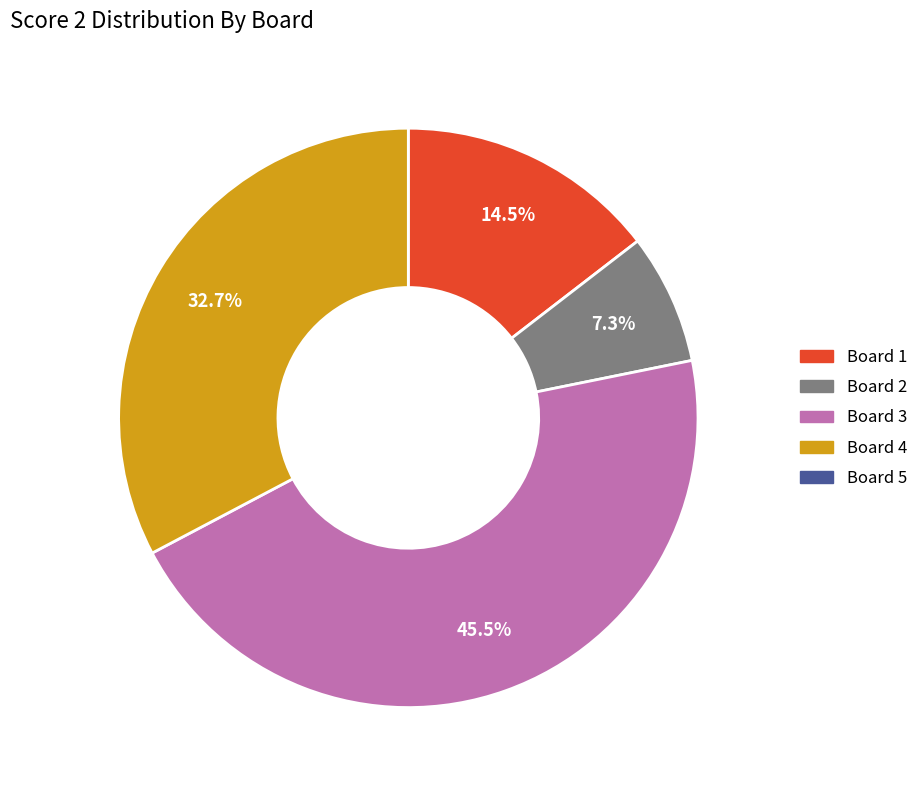

Is there a majority slice in this chart?

No